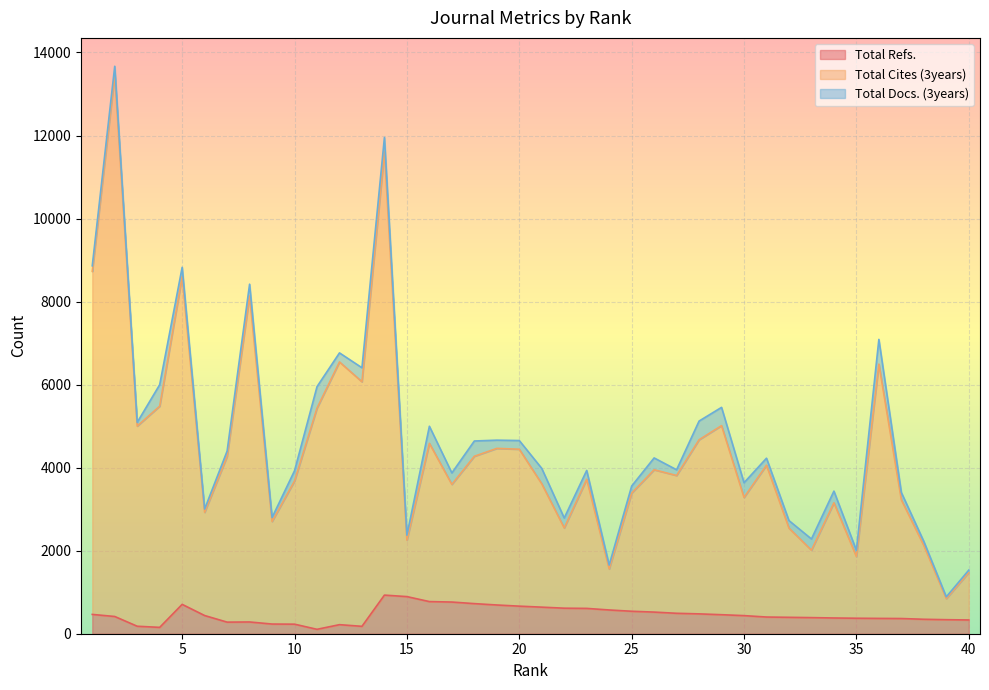

Does the chart display data point markers on the line(s)?

No